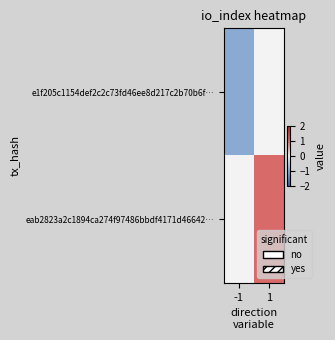

Reading left to right, extract all data points from this chart.

e1f205c1154def2c2c73fd46ee8d217c2b70b6f…: -1=-1	1=0
eab2823a2c1894ca274f97486bbdf4171d46642…: -1=0	1=1